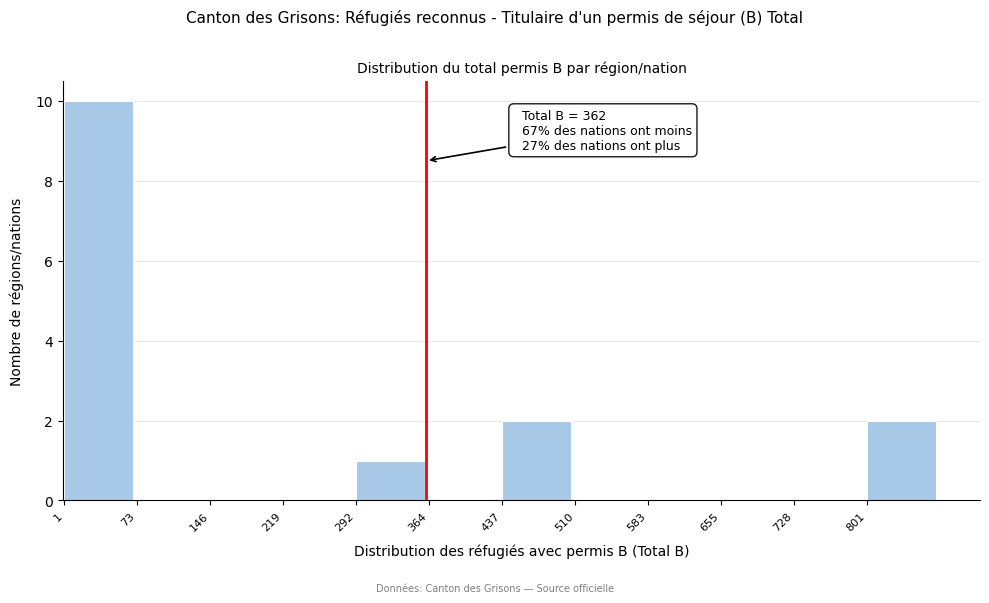

Which range on the x-axis has the tallest bar?

0 to 70